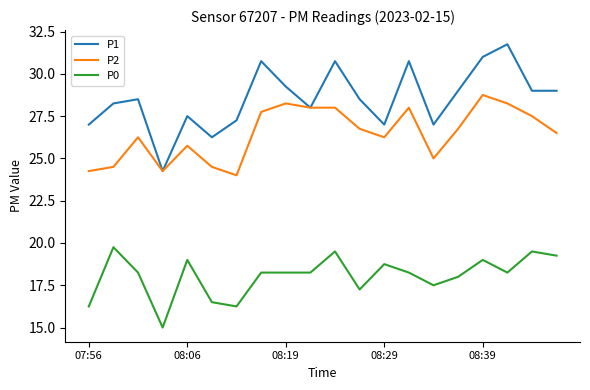

What is the maximum value for P1?

31.8